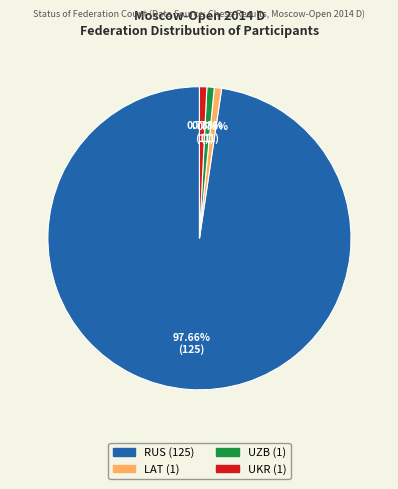

Is the sum of UKR and RUS greater than half?

Yes